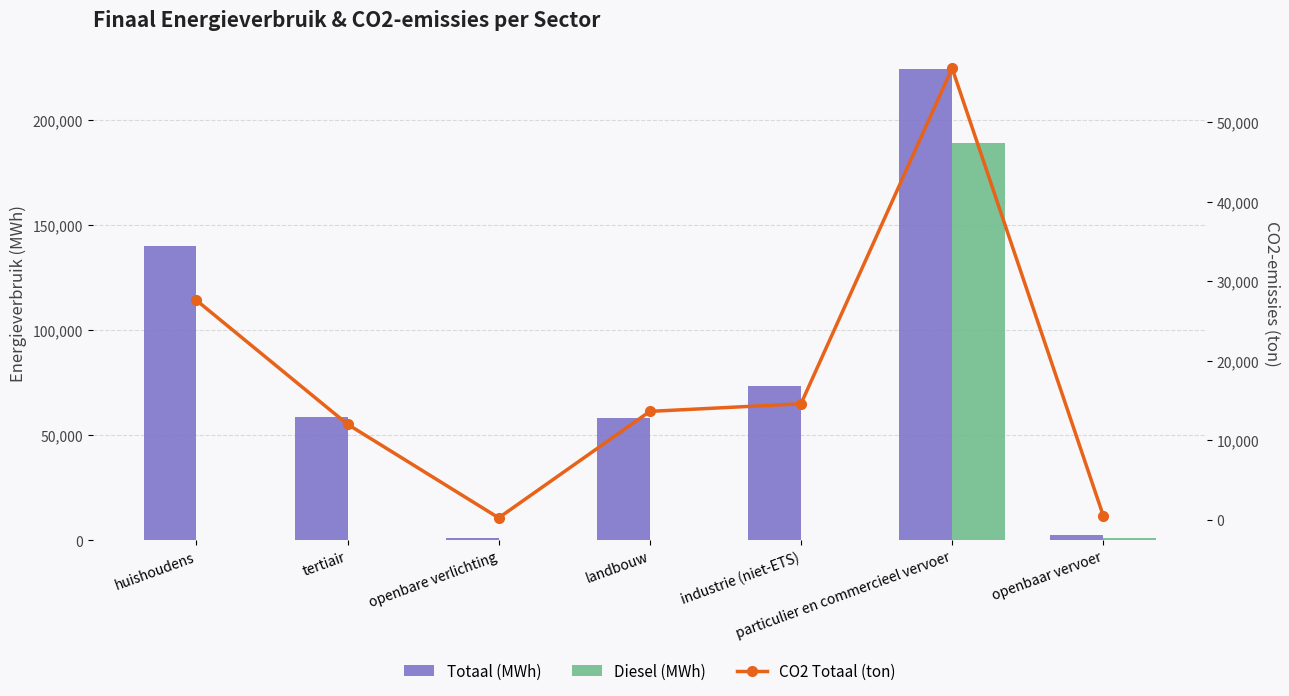

What is the label of the 6th bar from the left?

particulier en commercieel vervoer